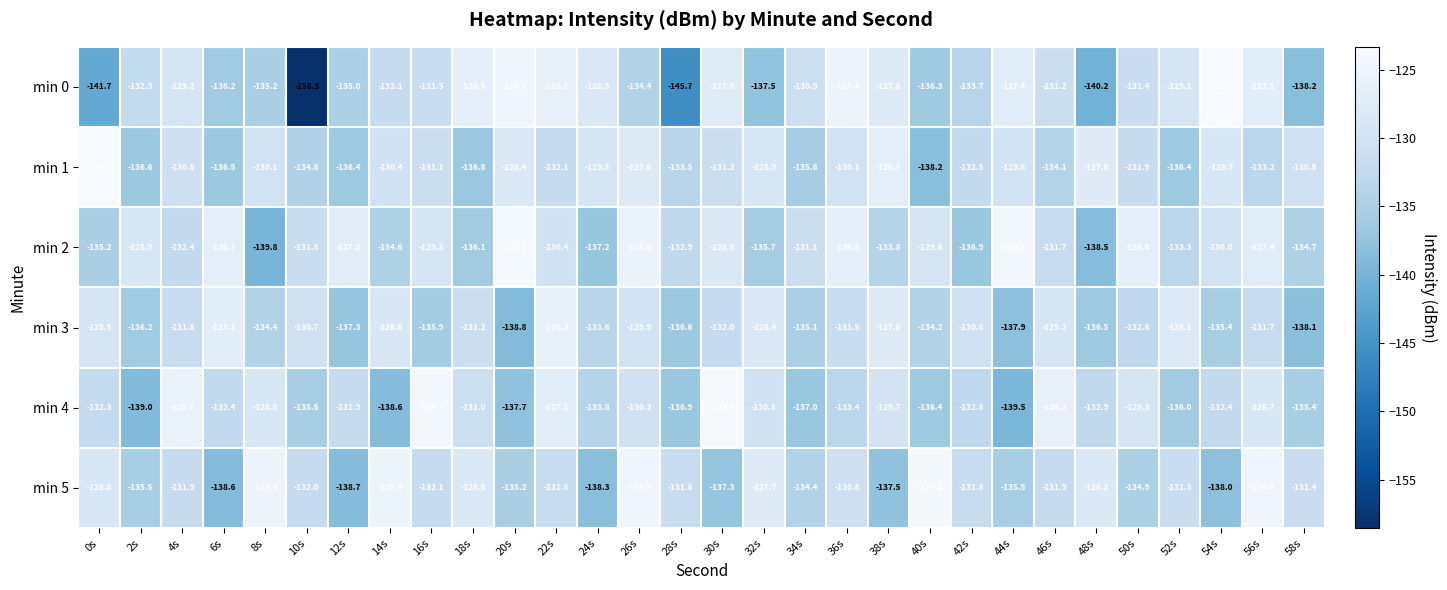

Where is min 5 nearest to the value -131?

36s